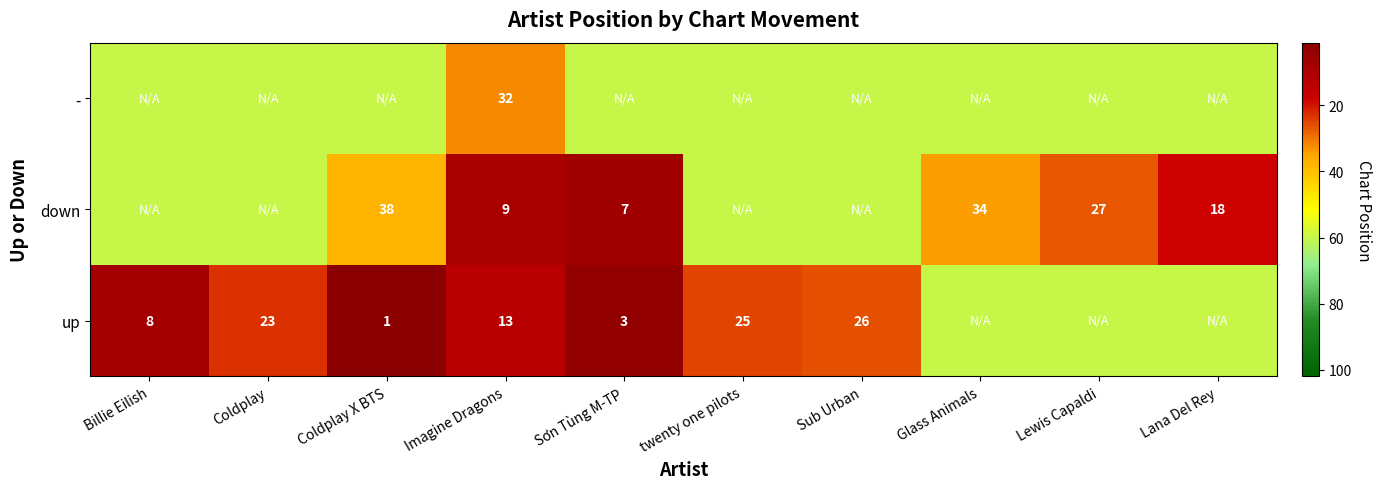

The value of down at Coldplay X BTS is 58. True or false?

False